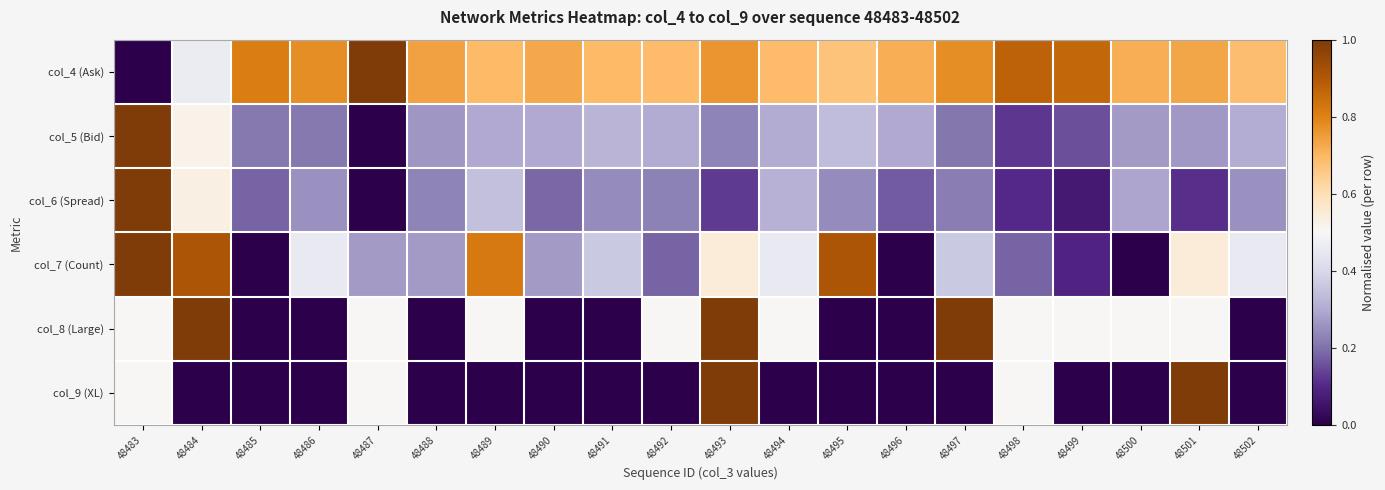

Count the number of categories in the chart.

20